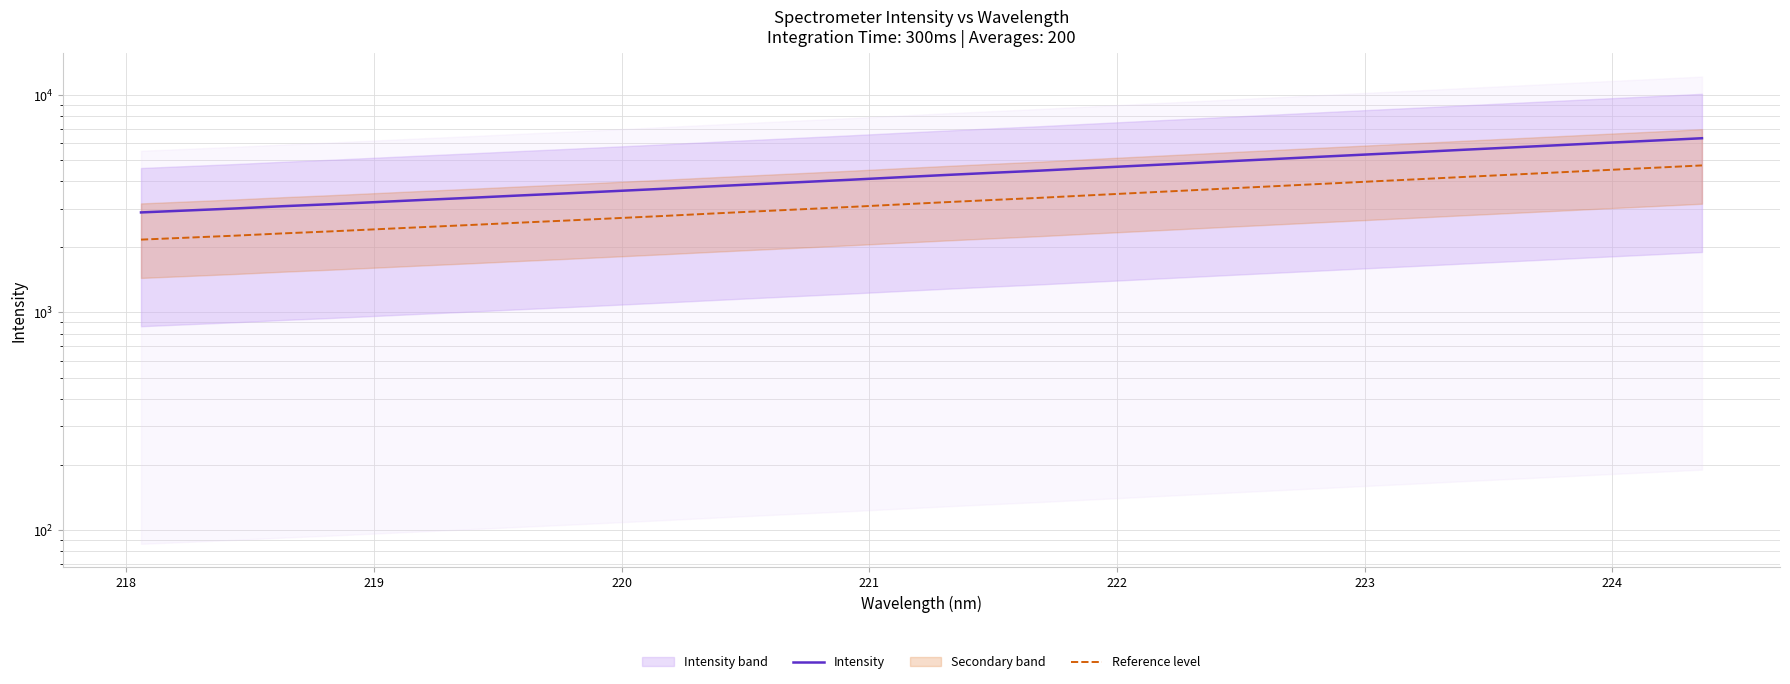

The value of Reference level at 12 is 4371.8. True or false?

False